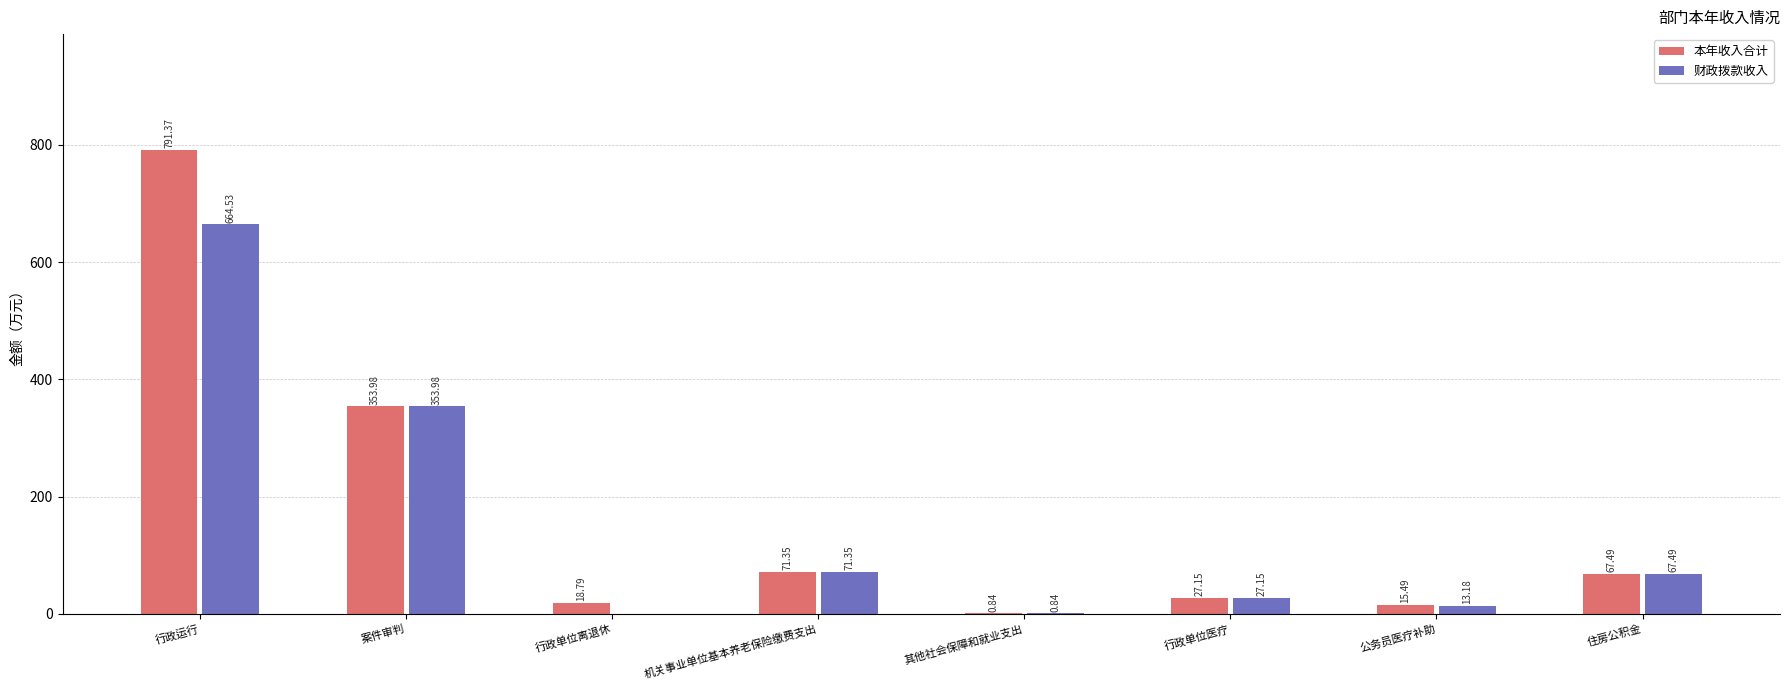

At which category is the sum across all series the highest?

行政运行